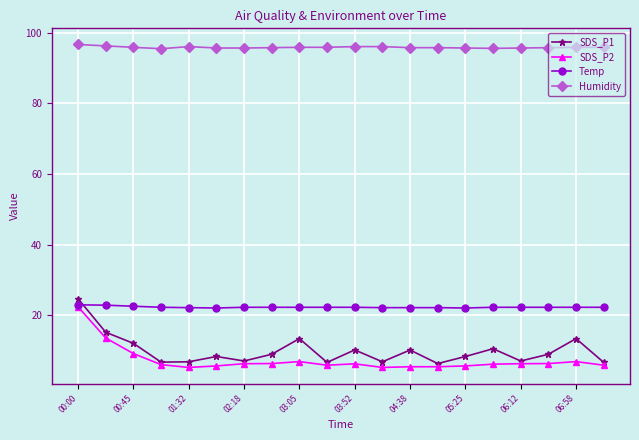

At how many categories does at least one series exceed 67?

20